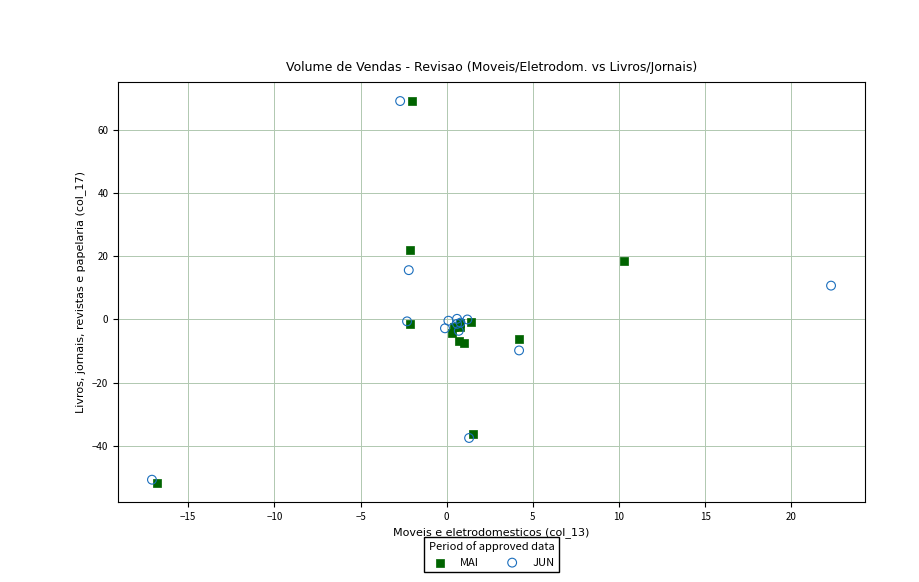

Which series has the widest spread of Y values?

MAI